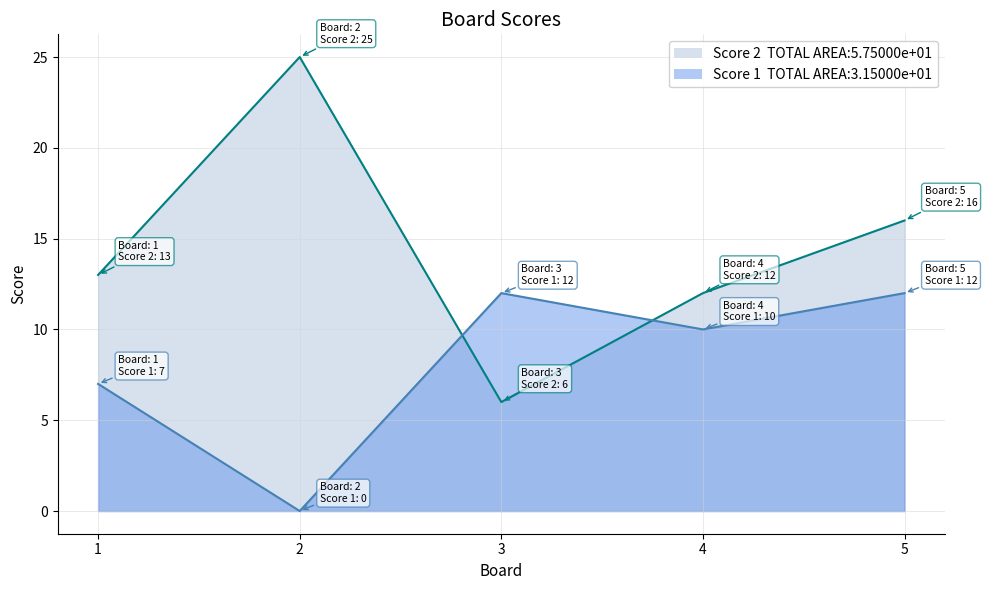

How many categories are shown in the chart?

5